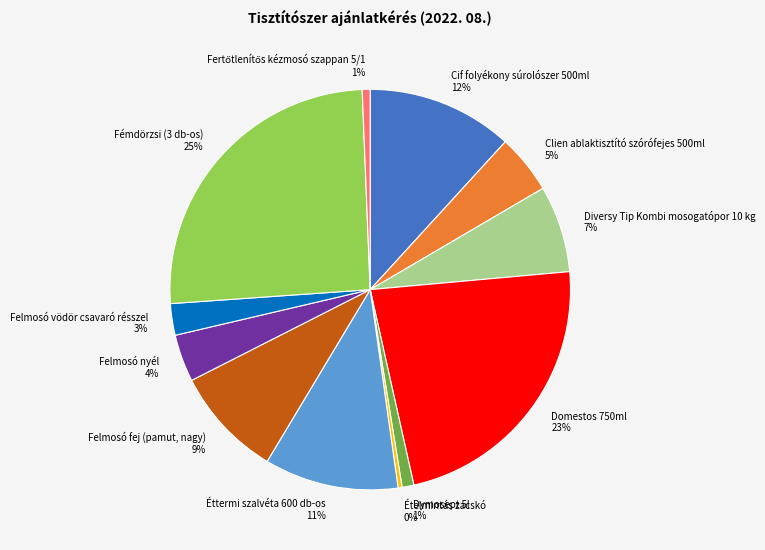

Is it true that Diversy Tip Kombi mosogatópor 10 kg is 7% of the pie?

True